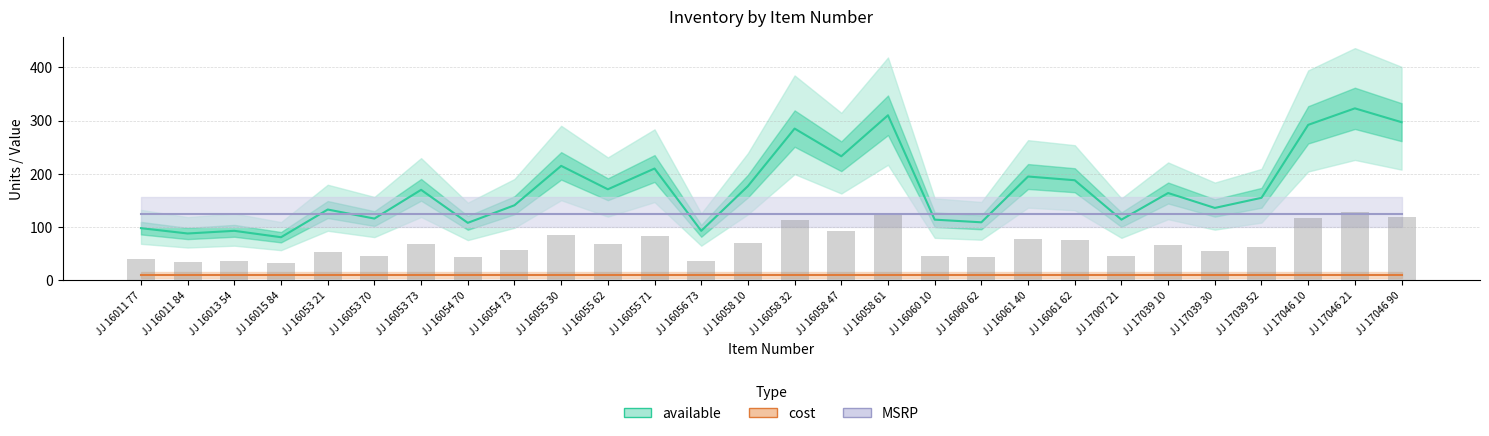

What is the label of the 18th bar from the left?

JJ 16060 10